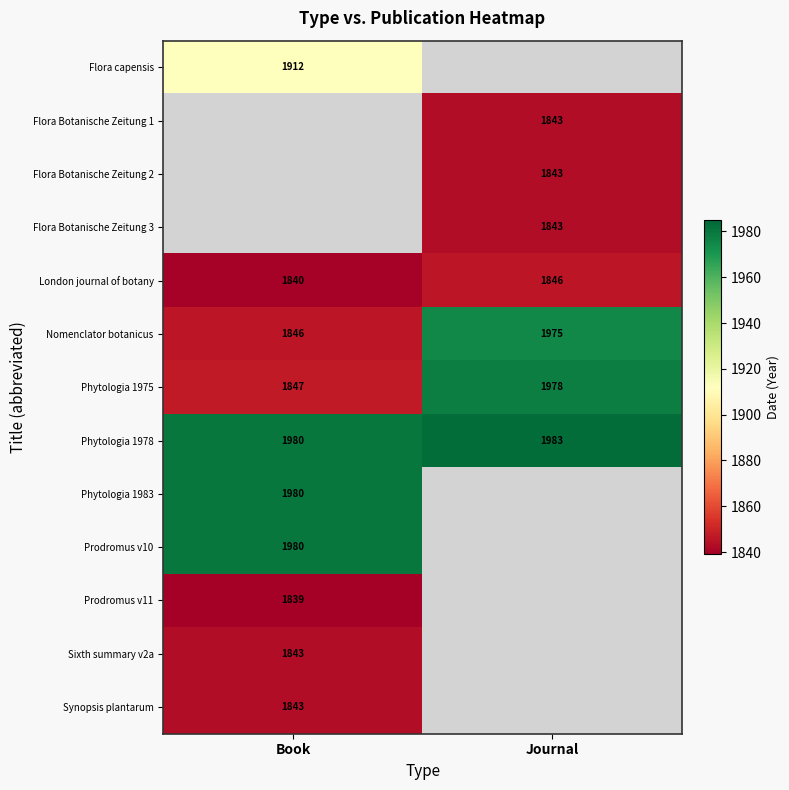

Rank the categories by Phytologia 1978 value from highest to lowest.

Journal, Book